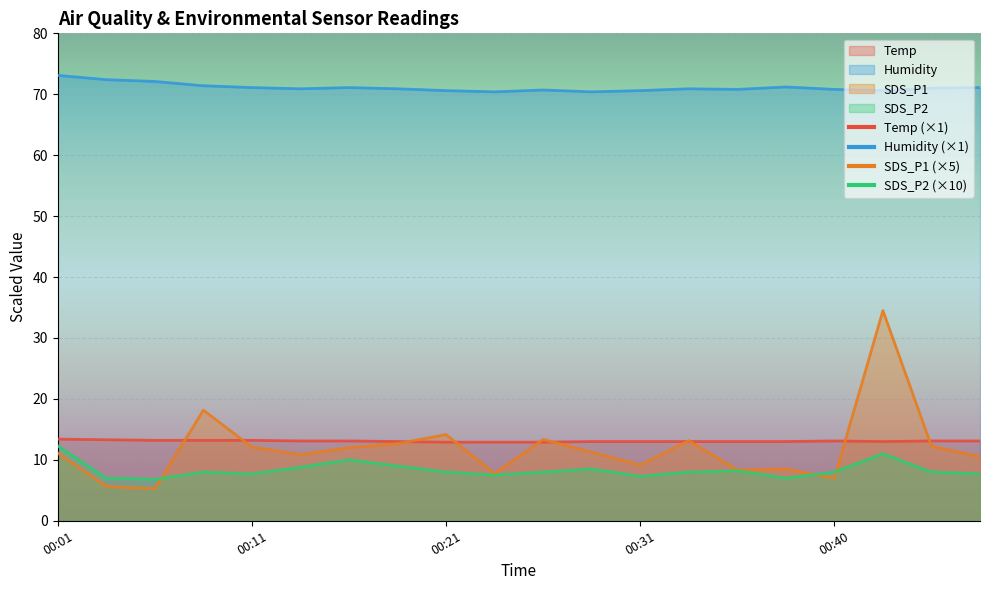

Reading left to right, extract all data points from this chart.

Temp: 13.4	13.3	13.2	13.2	13.2	13.1	13.1	13.0	12.9	12.9	12.9	13.0	13.0	13.0	13.0	13.0	13.1	13.0	13.1	13.1
Humidity: 73.1	72.4	72.1	71.4	71.1	70.9	71.1	70.9	70.6	70.4	70.7	70.4	70.6	70.9	70.8	71.2	70.8	70.6	71.0	71.1
SDS_P1: 11.1	5.6	5.2	18.1	12.1	10.8	12.0	12.6	14.2	7.8	13.3	11.2	9.2	13.1	8.3	8.5	7.0	34.5	12.2	10.5
SDS_P2: 12.3	7.0	6.8	8.0	7.7	8.8	10.0	9.0	8.0	7.5	8.0	8.5	7.3	8.0	8.2	7.0	8.0	11.0	8.0	7.7